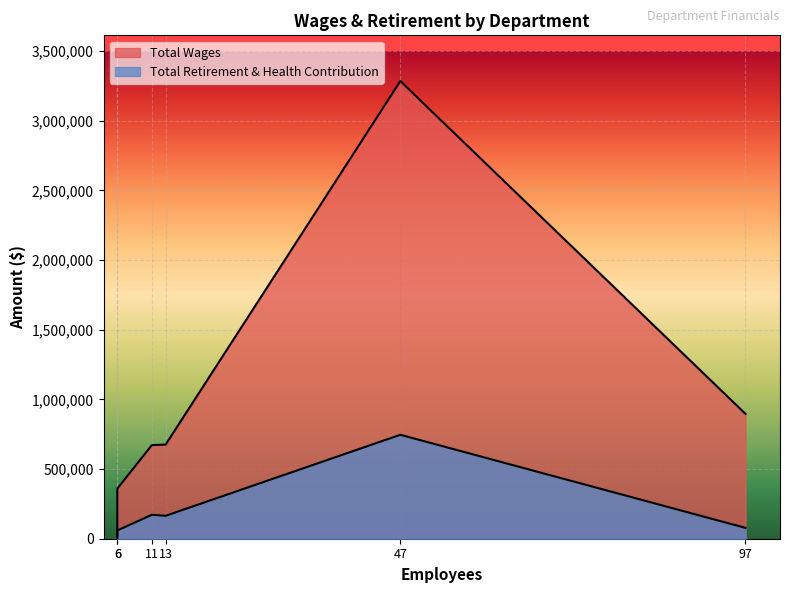

True or false: Total Retirement & Health Contribution and Total Wages intersect in this chart.

False